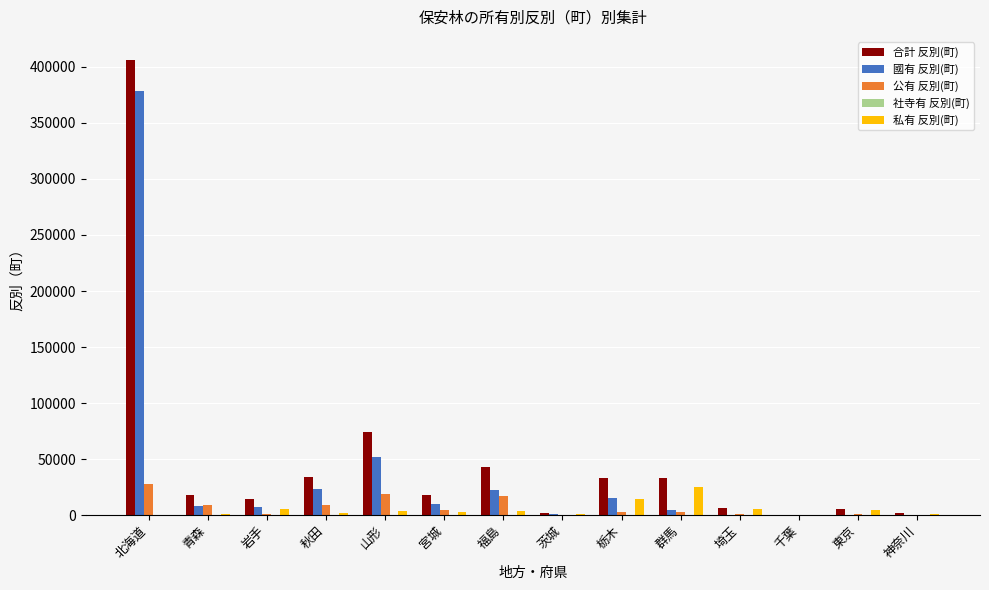

Which category has the highest value across all series?

北海道